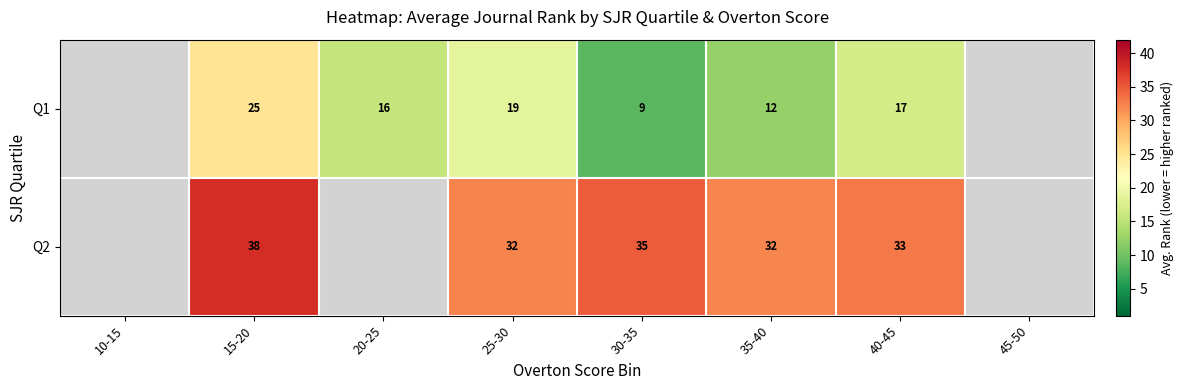

What is the maximum value shown in the chart?

38.0